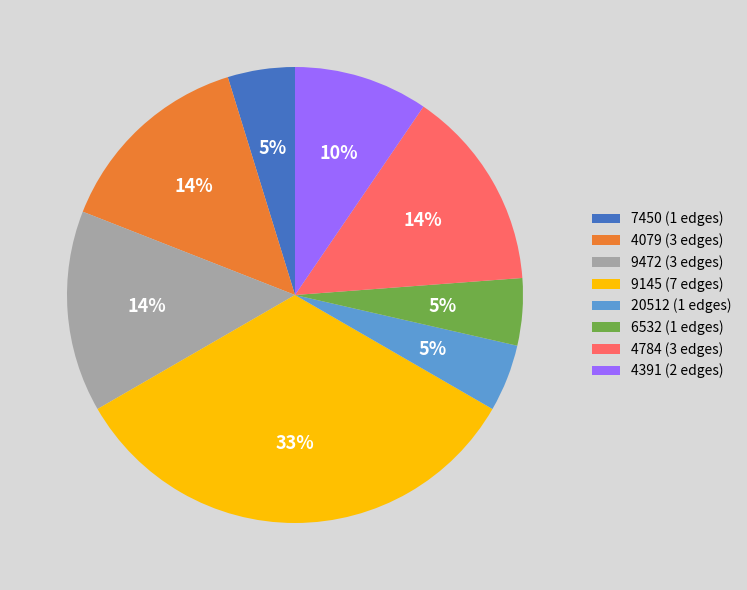

To the nearest percent, what percentage of the pie is 4391?

10%